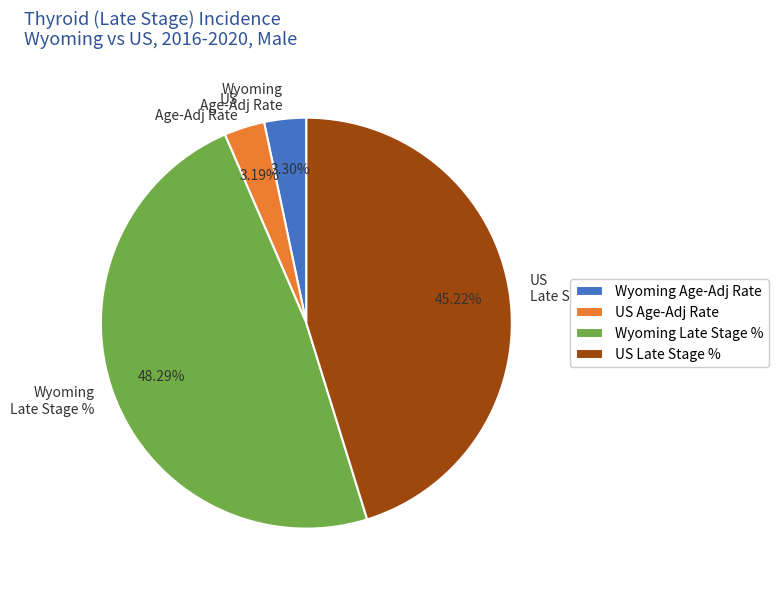

Do Wyoming Age-Adj Rate and US Late Stage % together represent more than half of the pie?

No